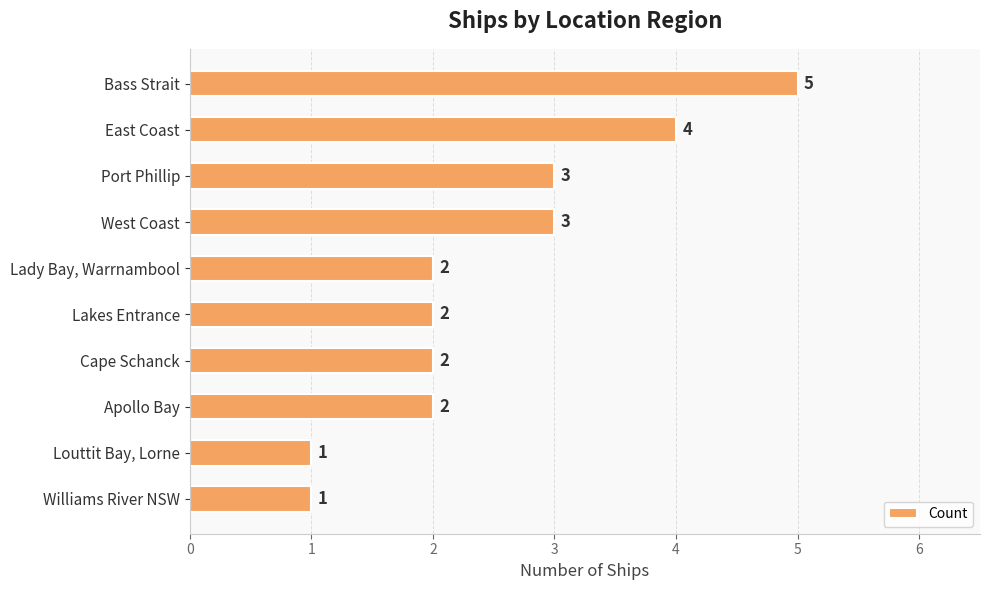

What is the label of the 8th bar from the top?

Apollo Bay